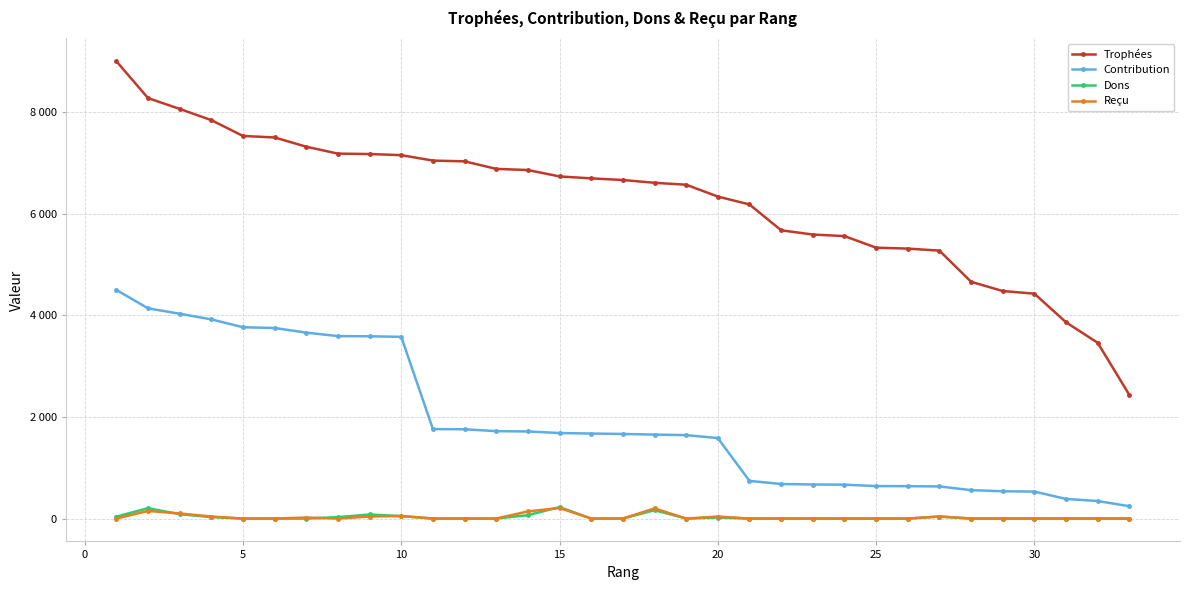

Is this an area chart (filled region under the line)?

No